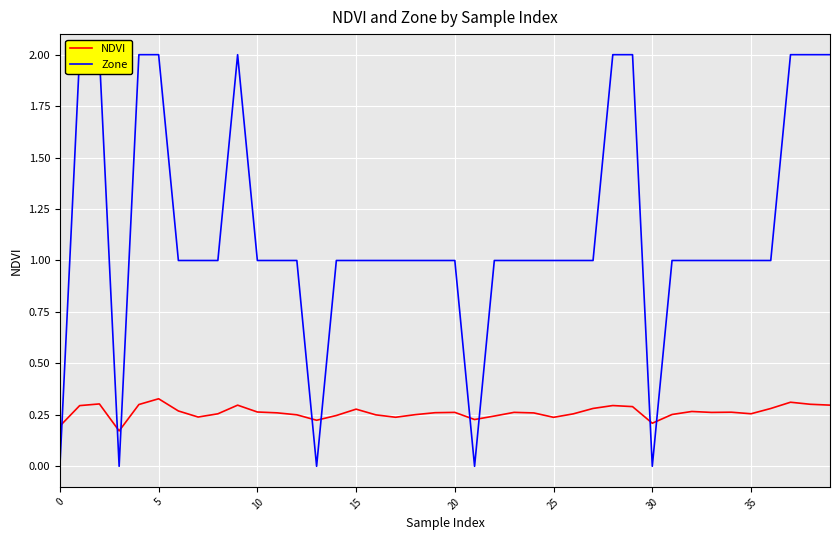

What is the maximum value for Zone?

2.0